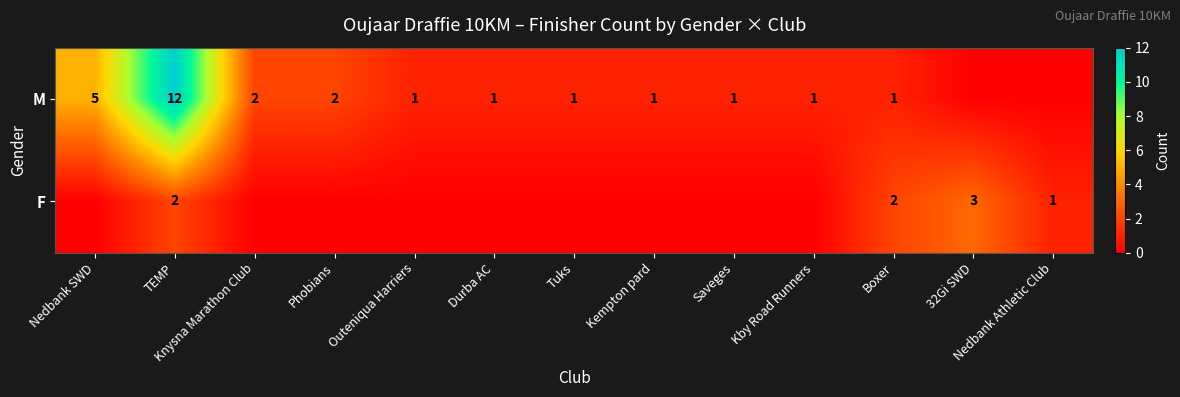

The value of M at Kby Road Runners is 1. True or false?

True